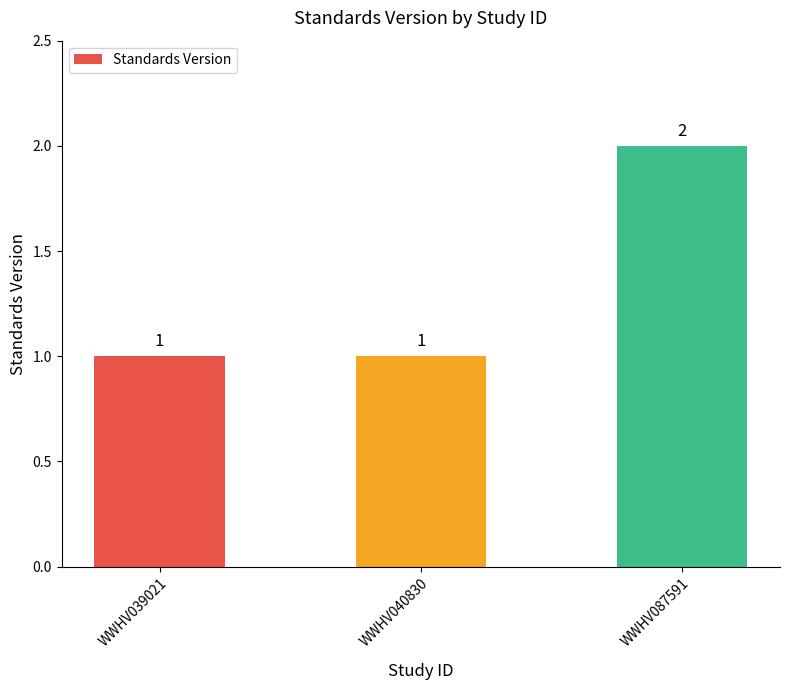

At which category does the chart reach its peak across all series?

WWHV087591